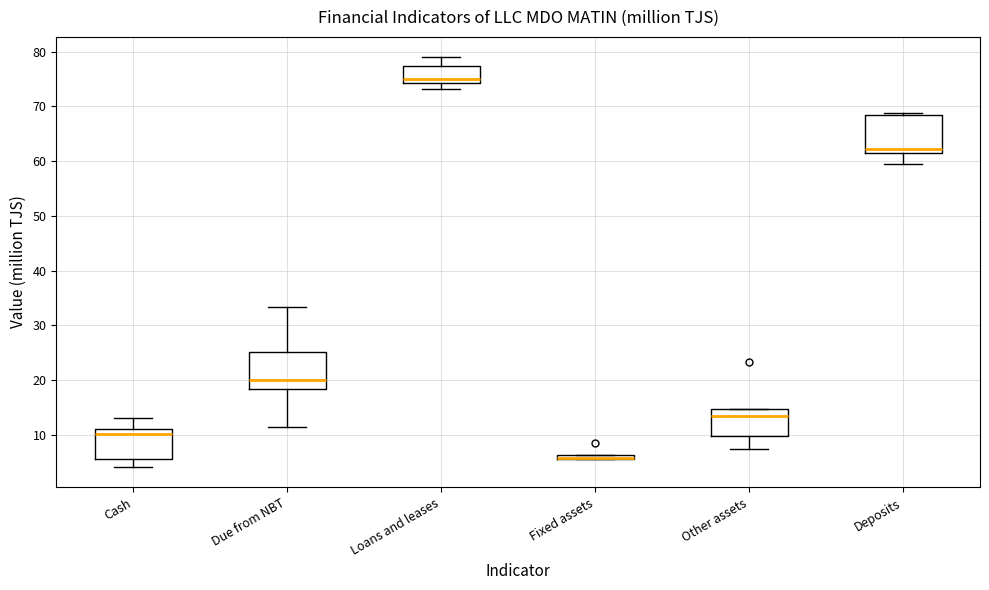

Where does the median line of the box for Due from NBT sit on the y-axis? The values are not printed on the chart, so give them approximately, as read against the axis.

20